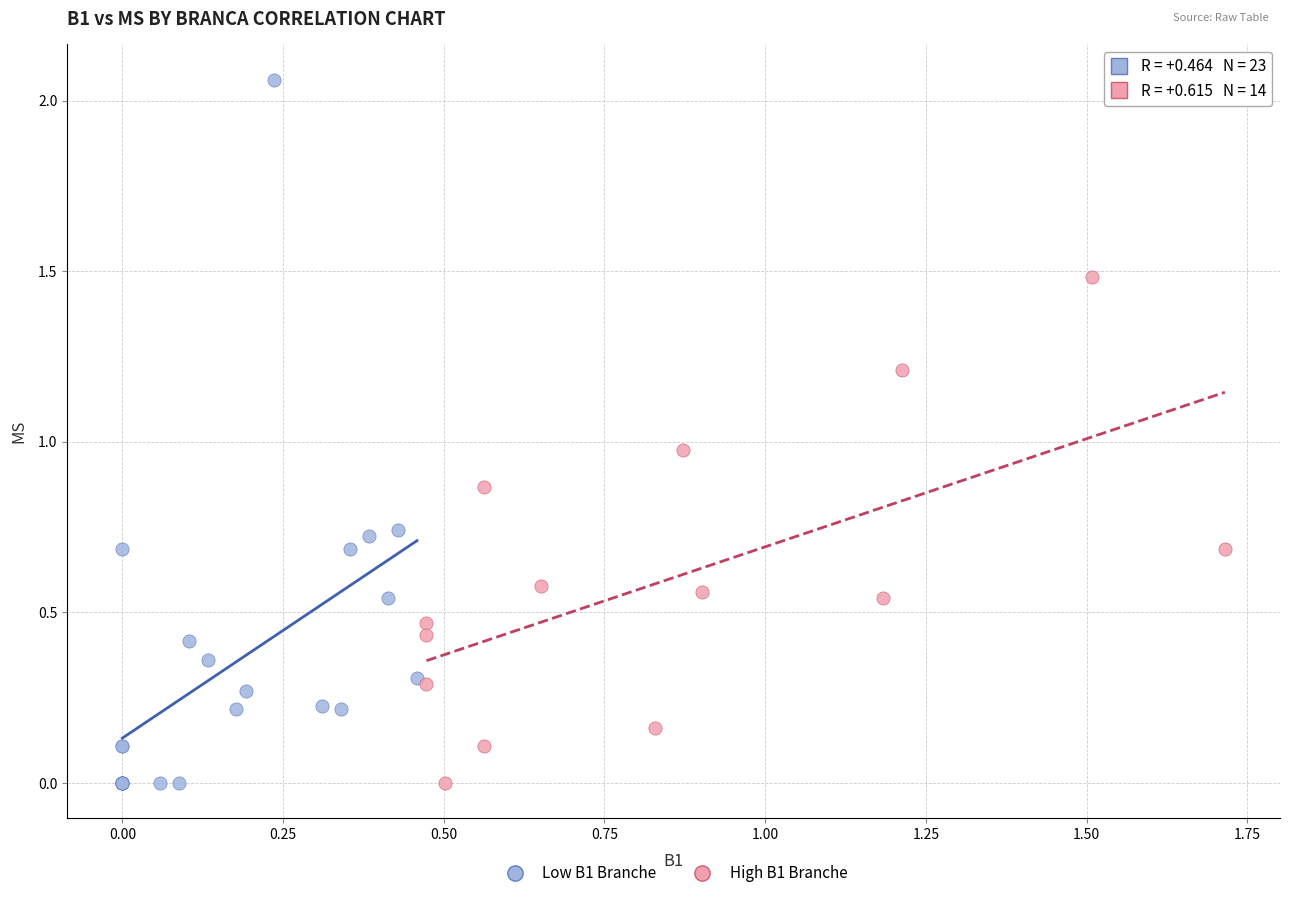

What are all the series names shown in the legend?

Low B1 Branche, High B1 Branche